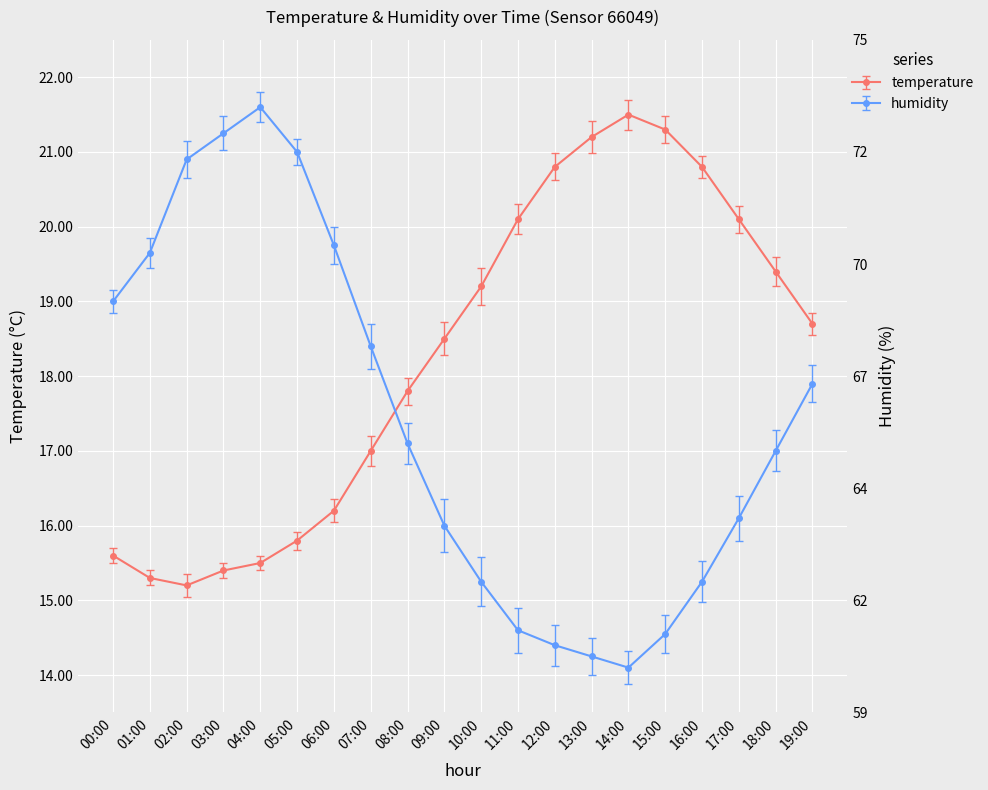

What is the label of the 9th point from the right?

11:00